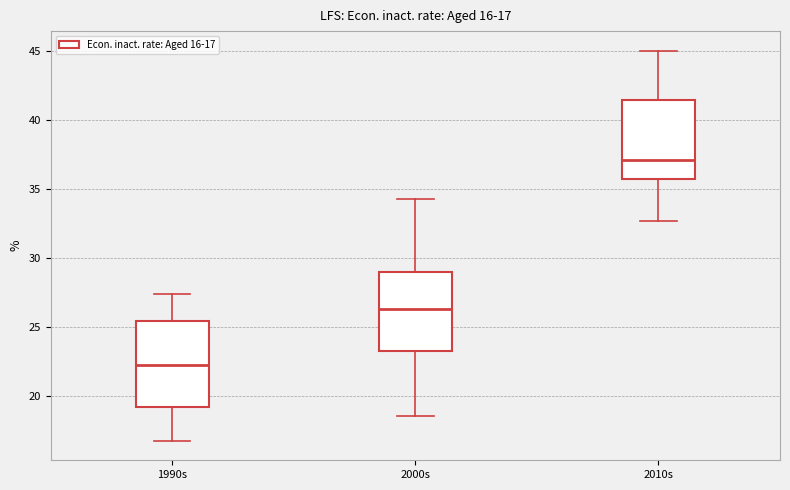

Which box is the tallest, from its lower edge to its upper edge?

1990s